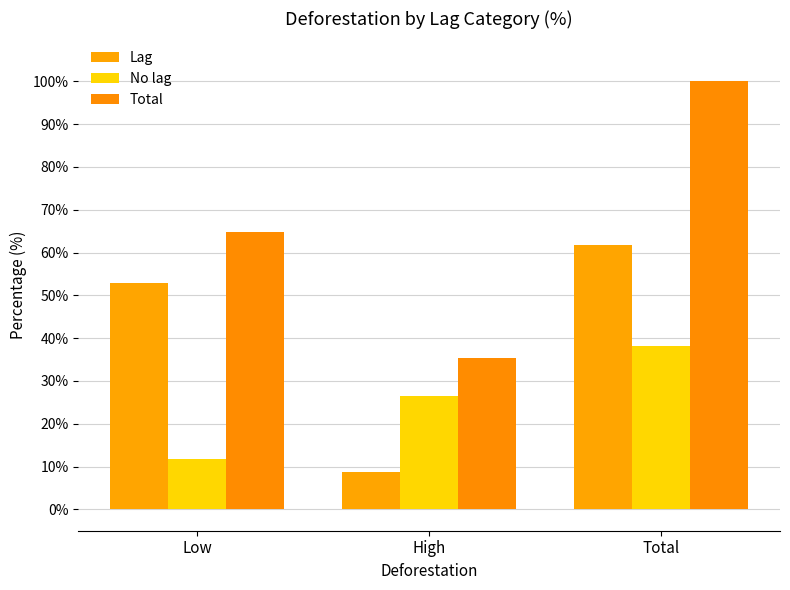

Reading right to left, what are all the values shown in this chart?

Lag: 61.8	8.8	52.9
No lag: 38.2	26.5	11.8
Total: 100.0	35.3	64.7